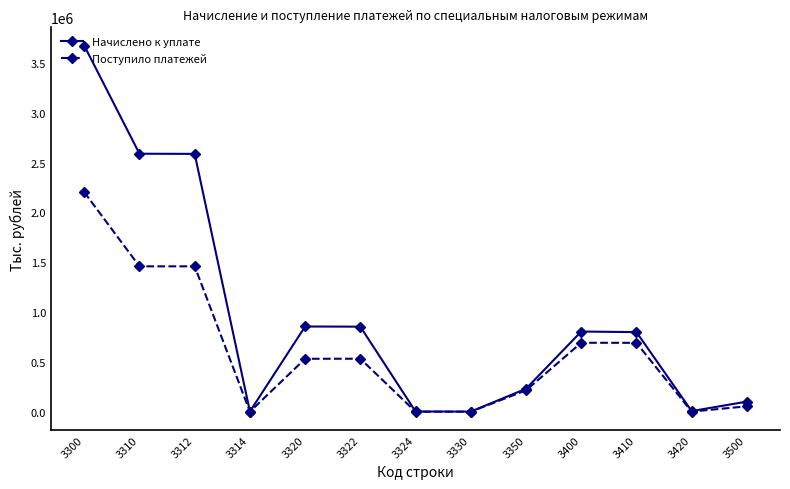

At which category is the sum across all series the highest?

3300